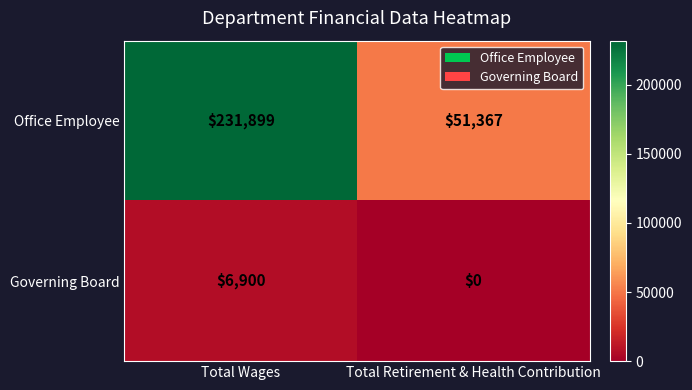

At how many categories does at least one series exceed 150748?

1